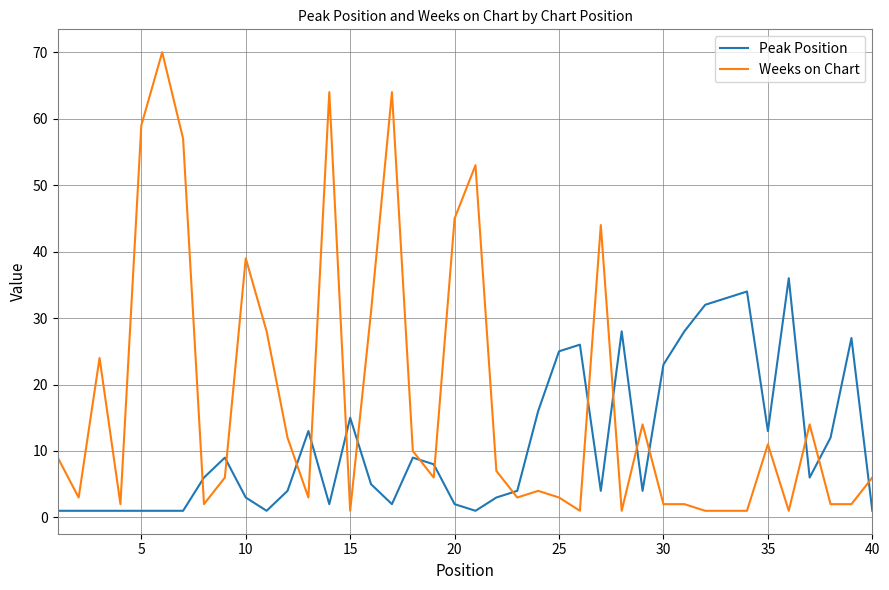

Rank the series by their maximum value, from lowest to highest.

Peak Position, Weeks on Chart